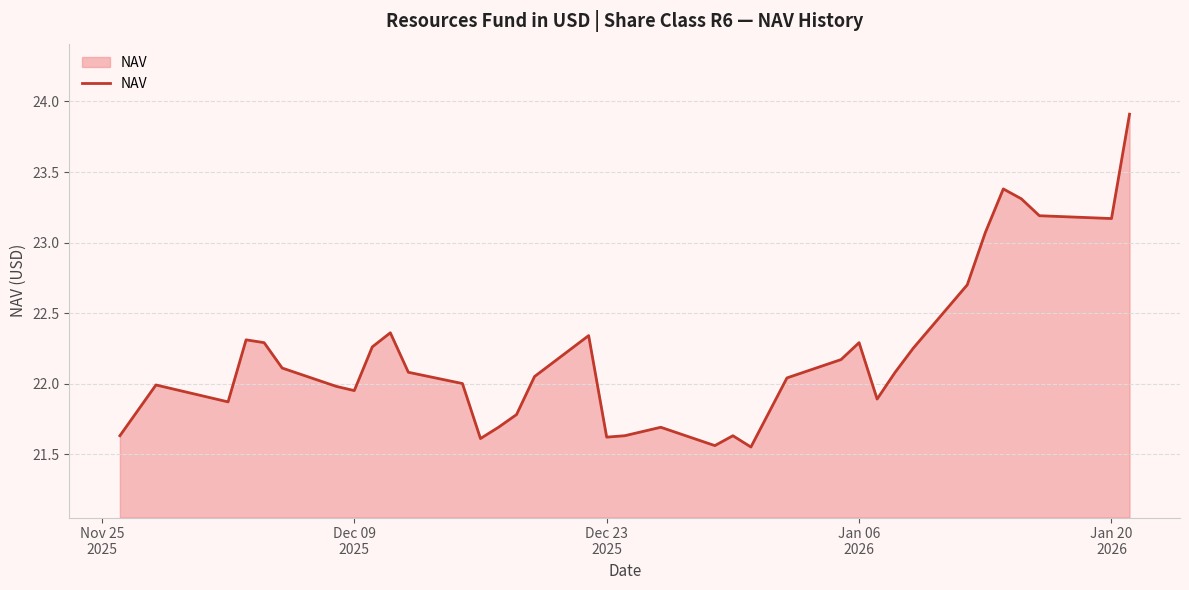

What is the maximum value shown in the chart?

23.9